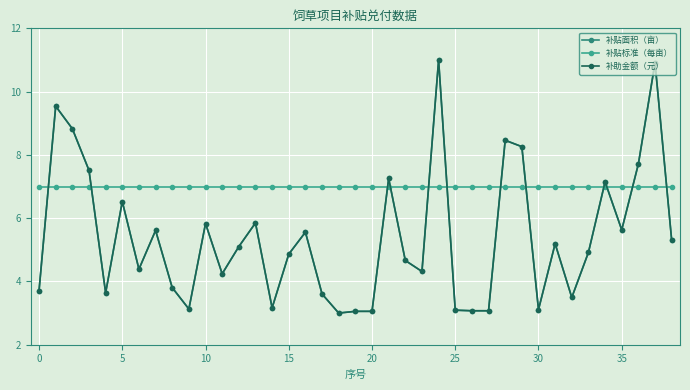

True or false: 补助金额（元） and 补贴面积（亩） intersect in this chart.

False